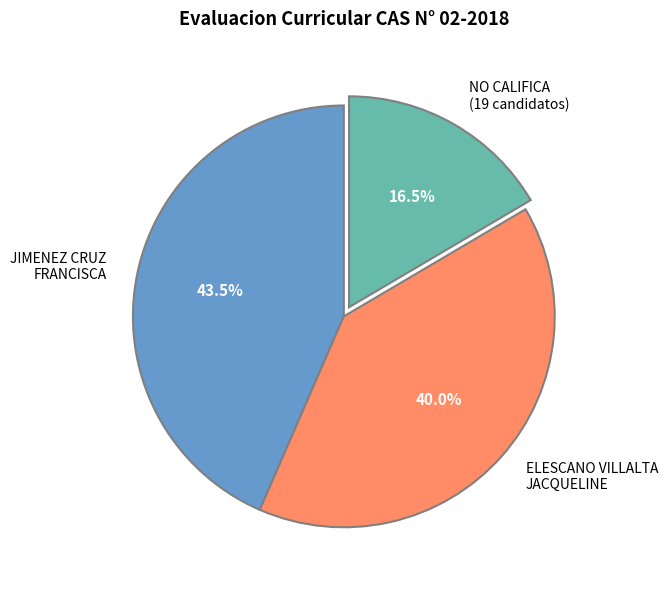

What percentage do JIMENEZ CRUZ FRANCISCA and ELESCANO VILLALTA JACQUELINE together represent?

83.5%